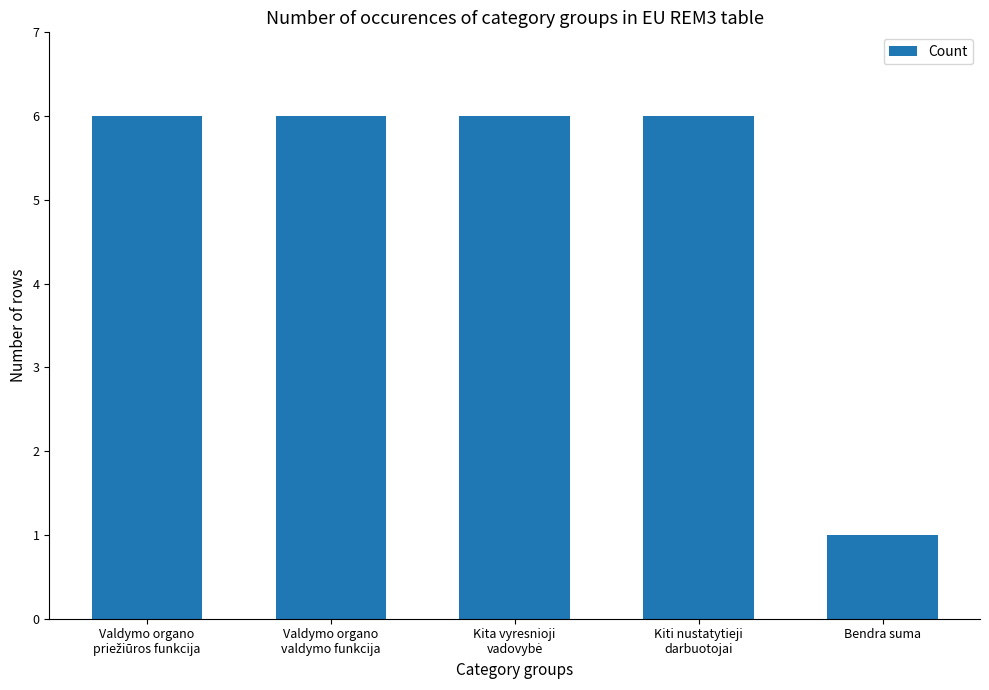

What is the sum of all values?

25